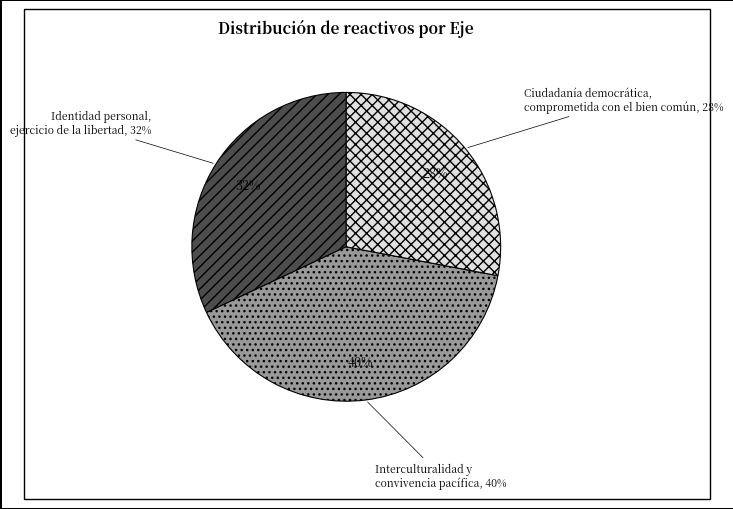

How many slices are in this pie chart?

3